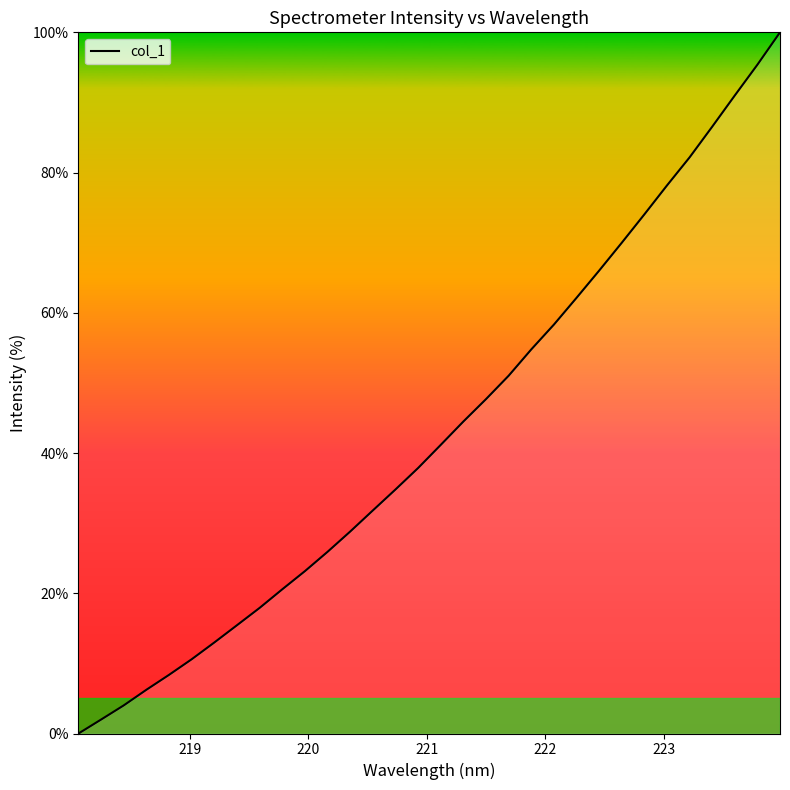

How many values are below 41?

16